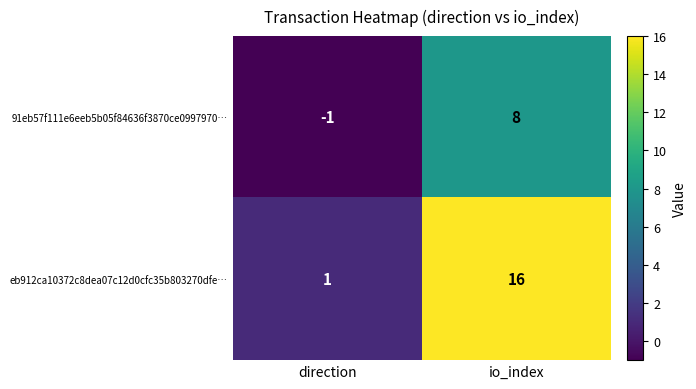

At which category does the chart reach its peak across all series?

io_index